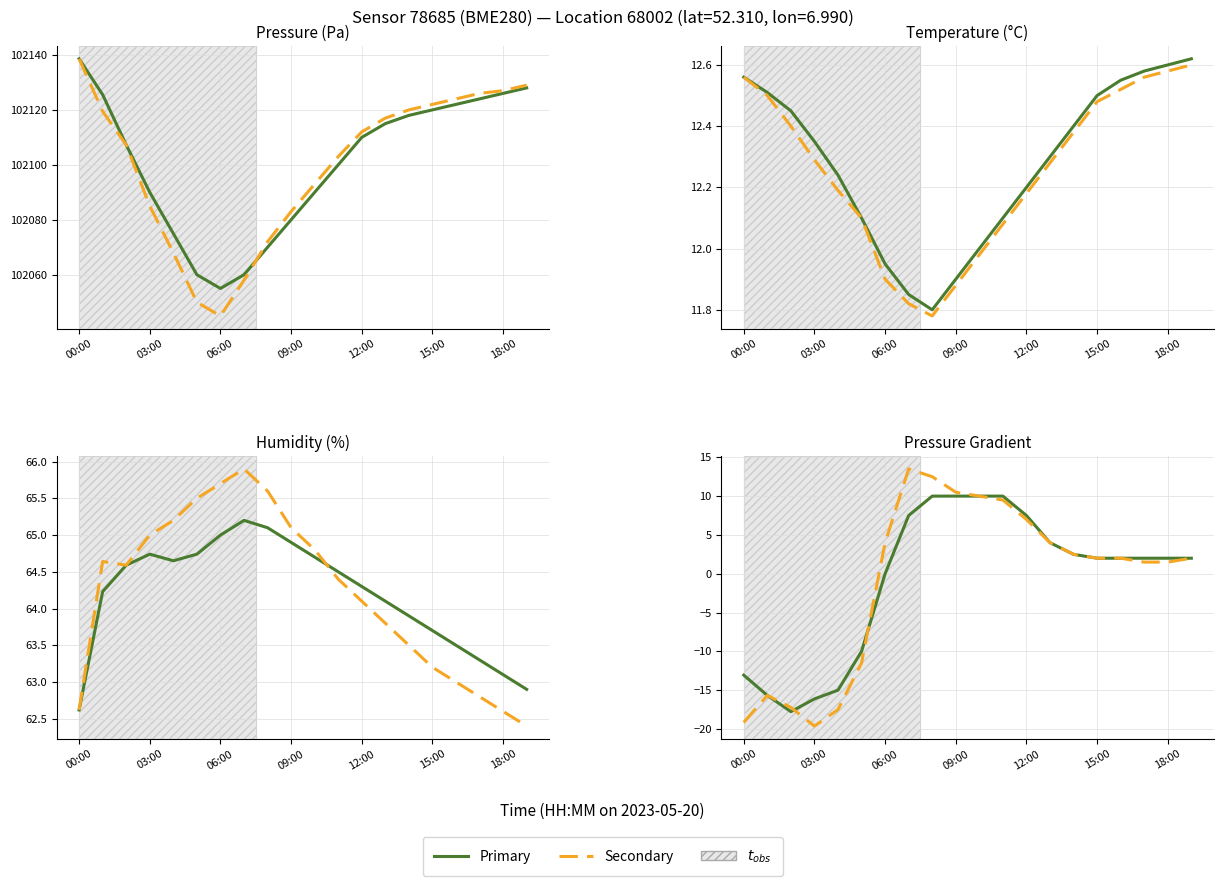

At how many categories does at least one series exceed 0?

14